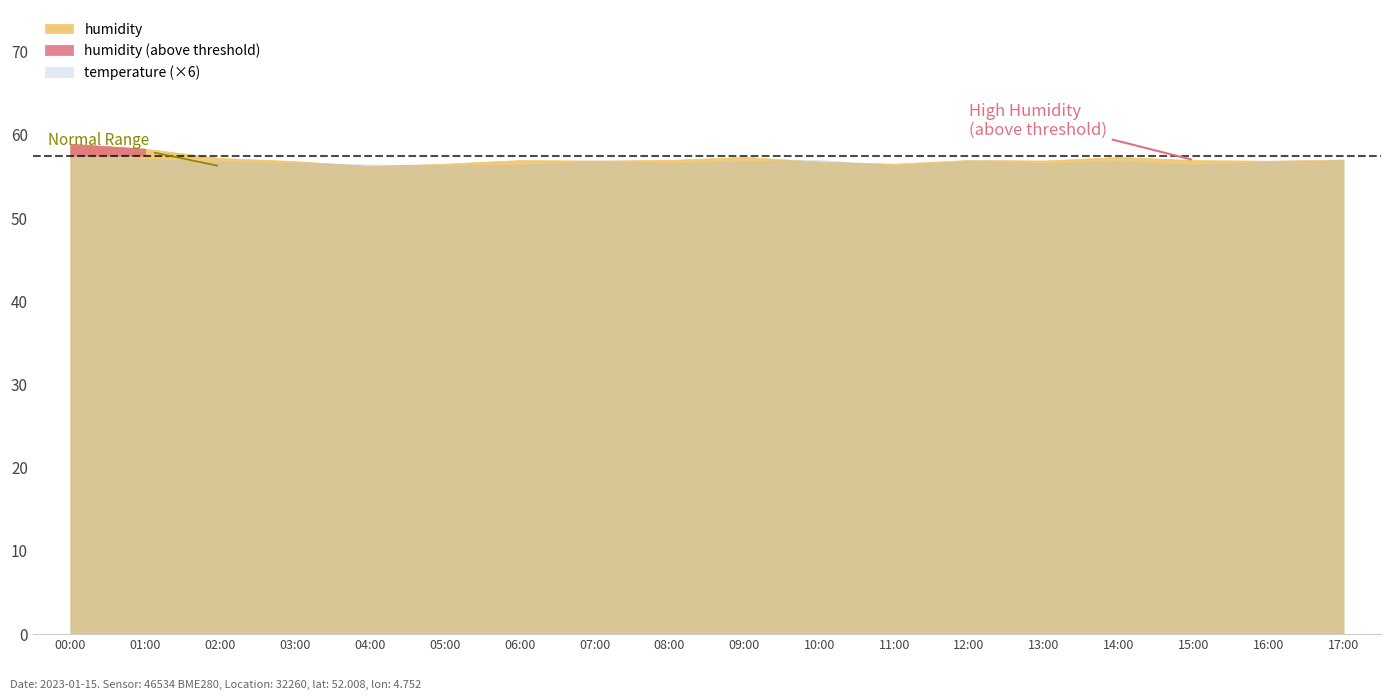

What is the sum of the humidity values at 04:00 and 05:00?

112.8